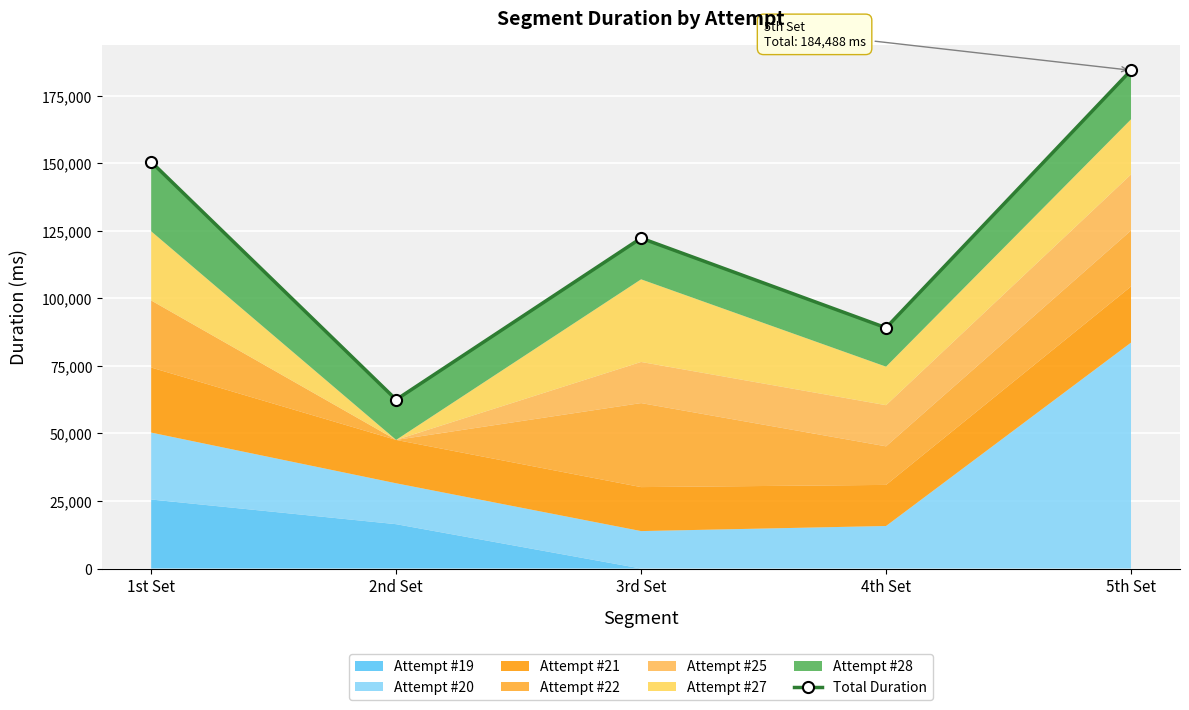

Approximately how many times larger is the value at 4th Set compared to 5th Set?

0.5